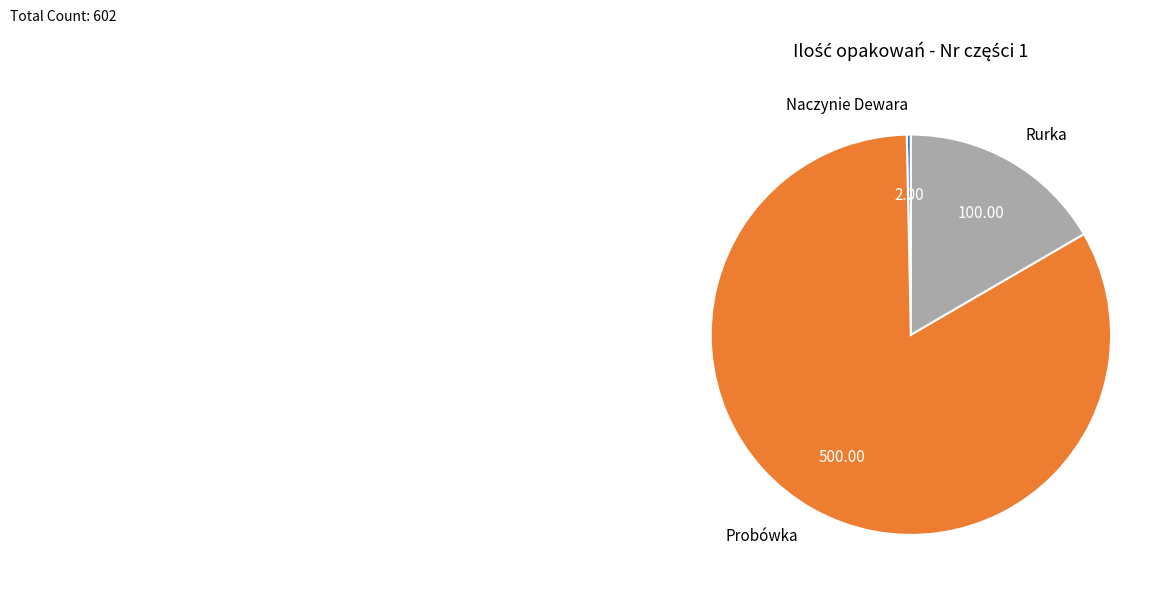

Combined, do Naczynie Dewara and Probówka account for over 50%?

Yes